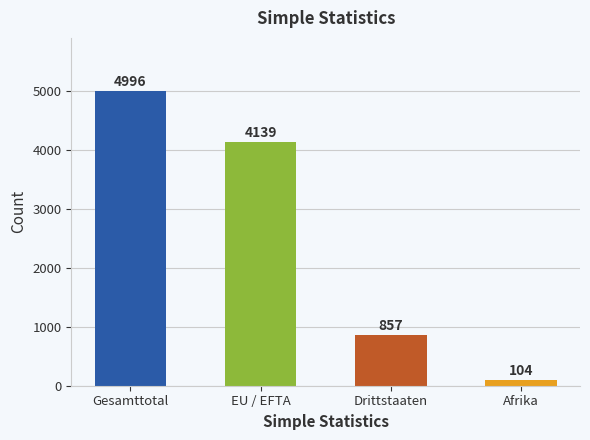

Is it true that the value at Afrika is 104?

True